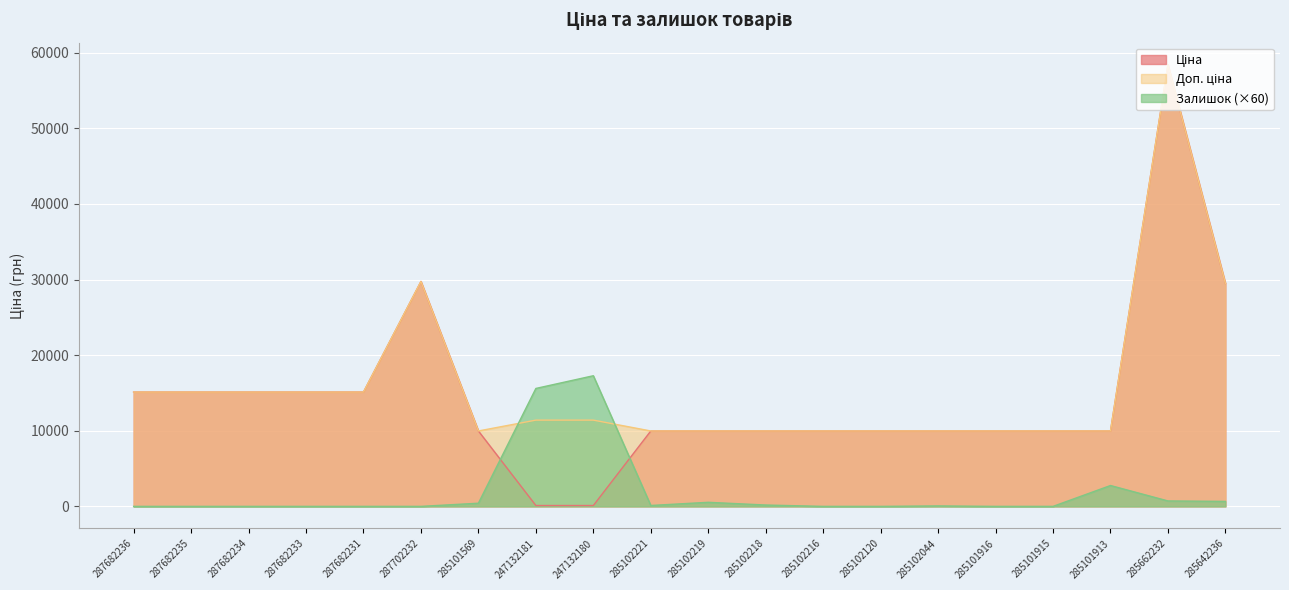

What are all the series names shown in the legend?

Ціна, Доп. ціна, Залишок